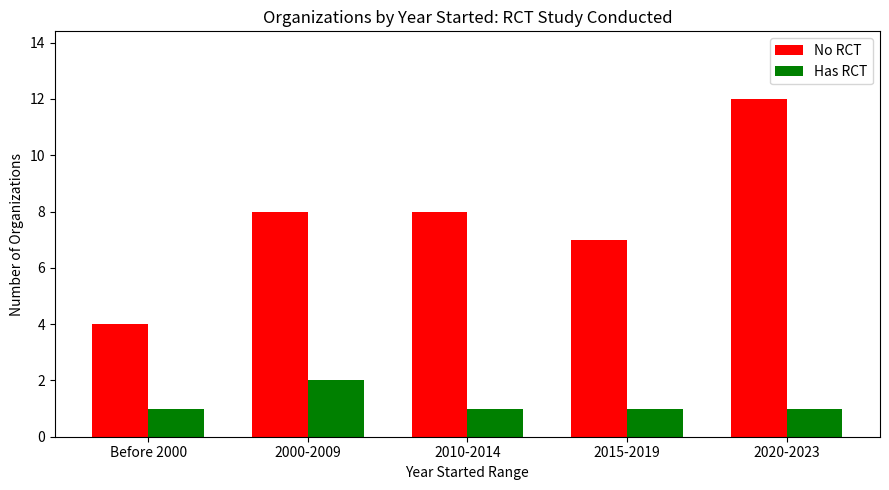

Which label corresponds to the largest value in the chart?

2020-2023